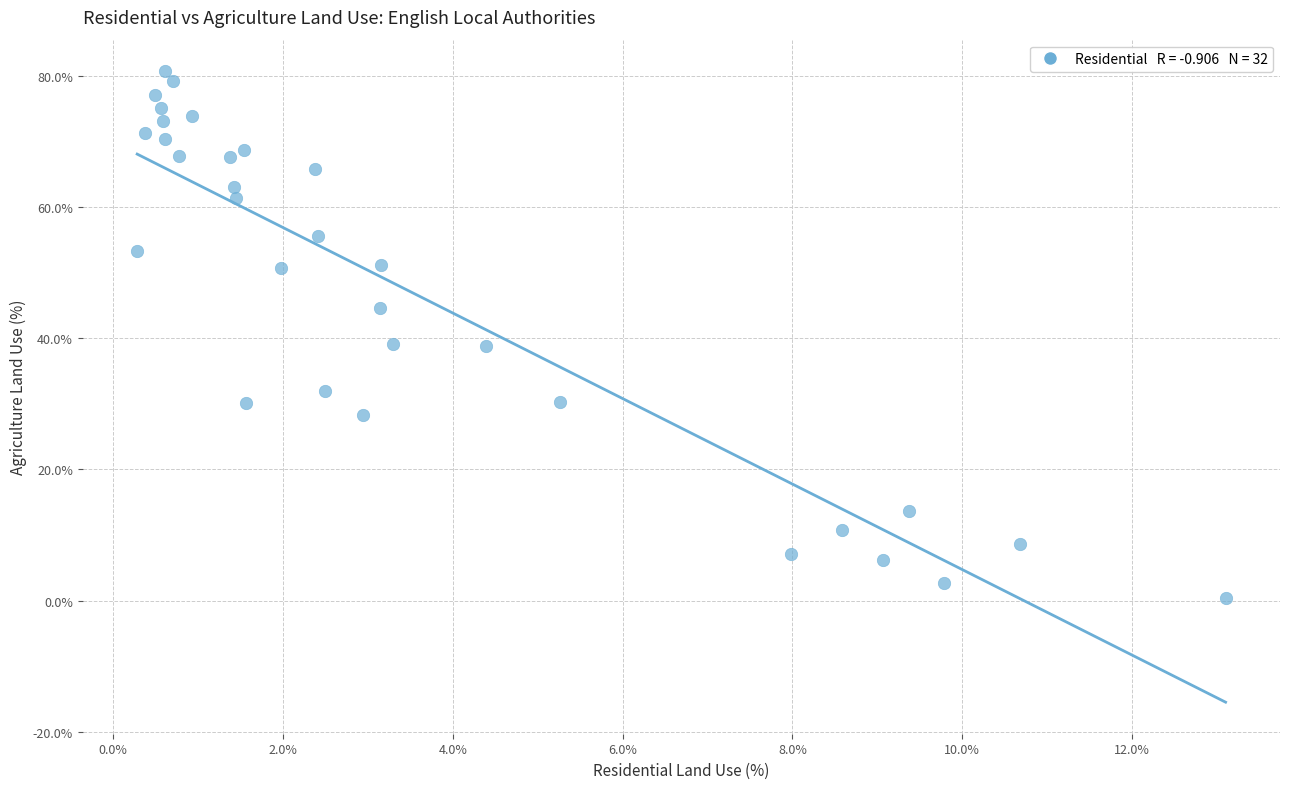

What is the range of Y values (max minus min)?

80.2